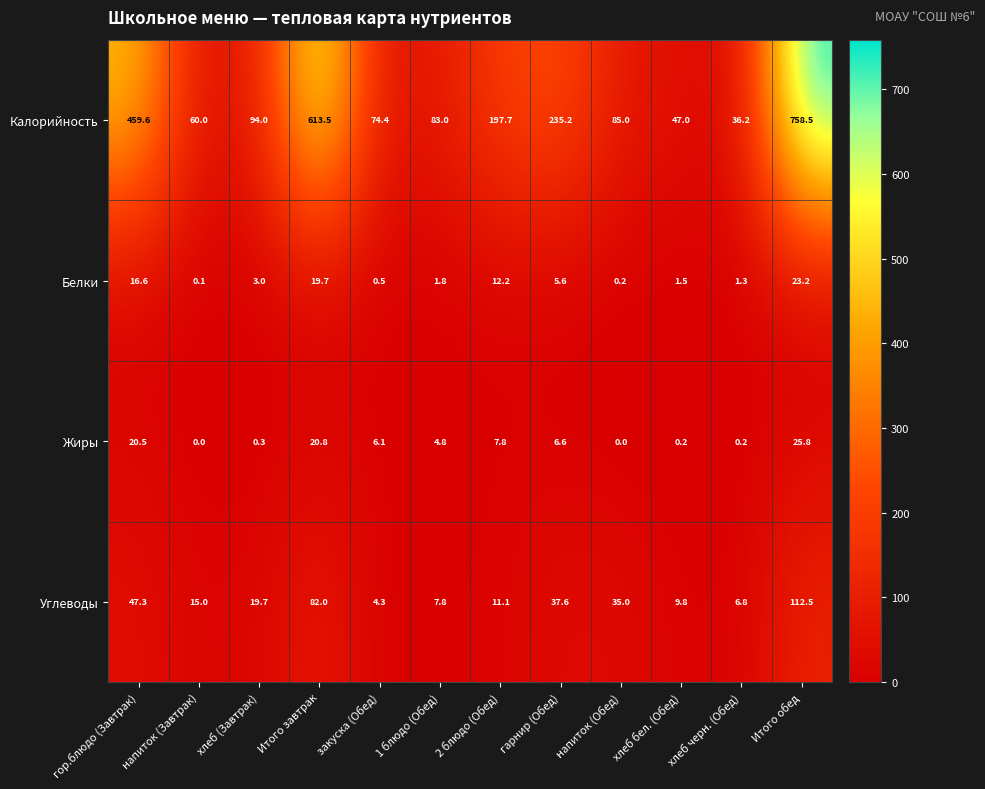

Rank the series at хлеб черн. (Обед) from highest to lowest value.

Калорийность, Углеводы, Белки, Жиры